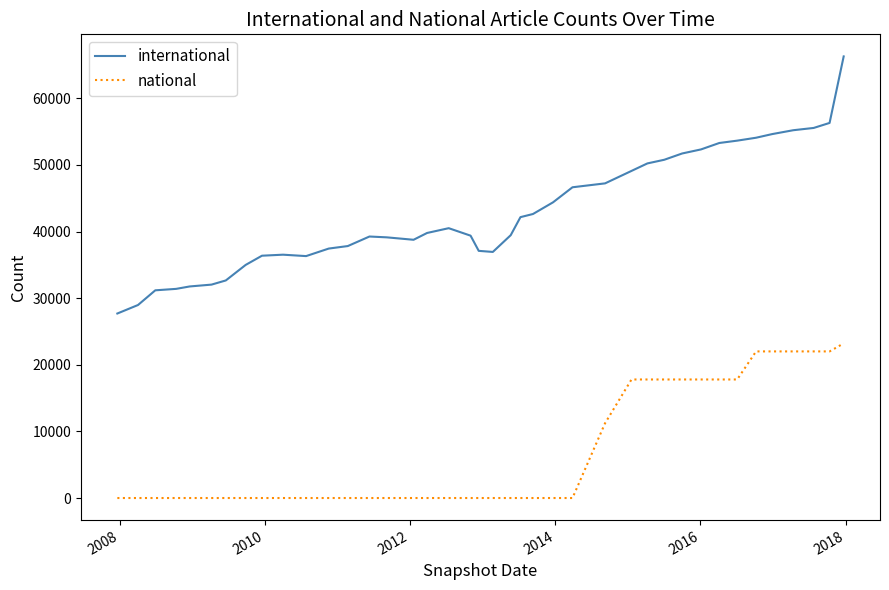

List the series in order of their overall mean, highest first.

international, national